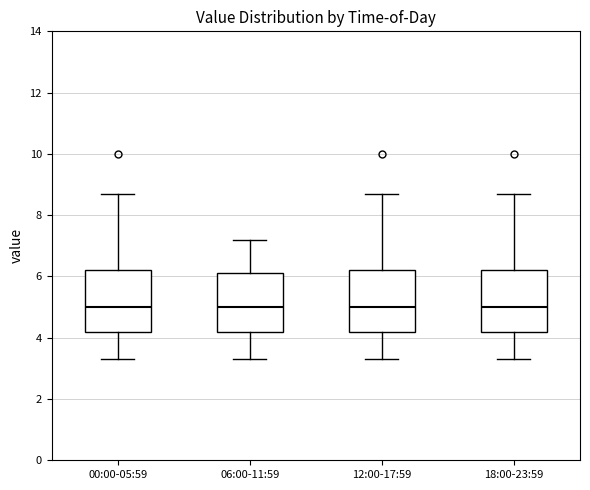

Where does the median line of the box for 12:00-17:59 sit on the y-axis? The values are not printed on the chart, so give them approximately, as read against the axis.

5.0